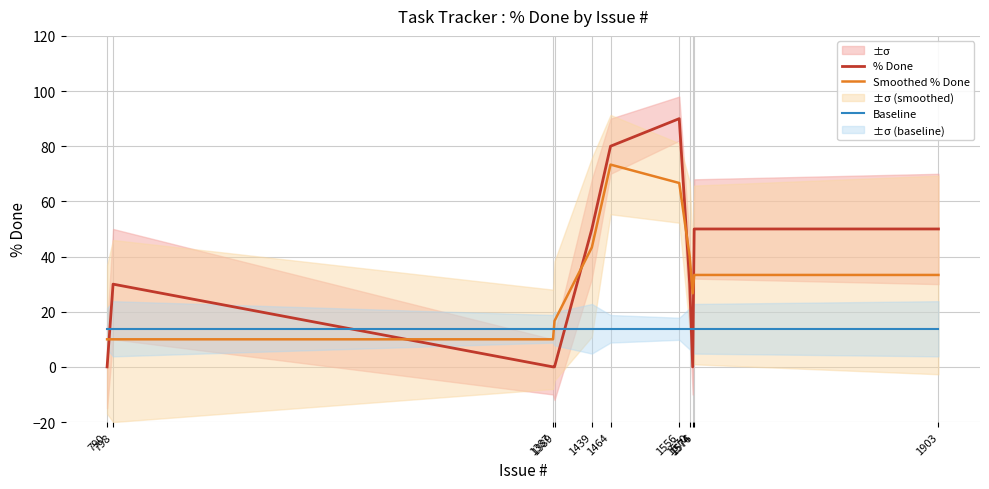

Which series has the widest spread of values?

% Done